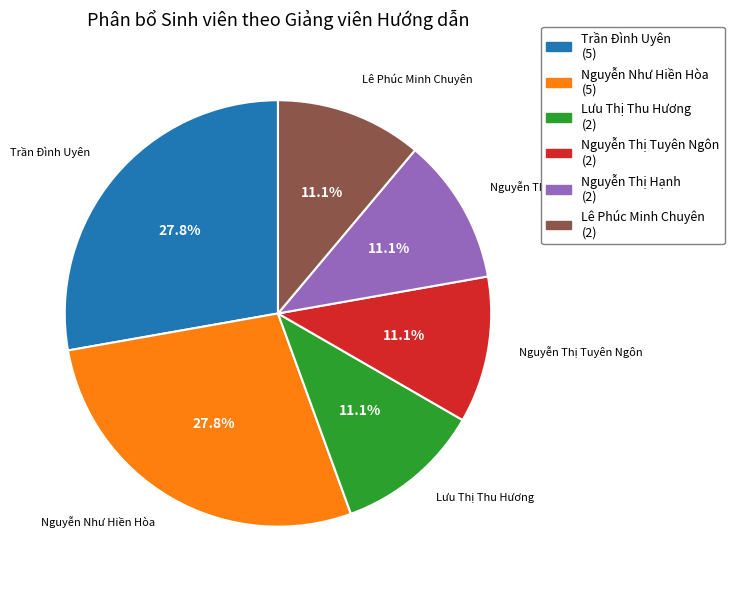

The Trần Đình Uyên slice represents 15% of the pie. True or false?

False